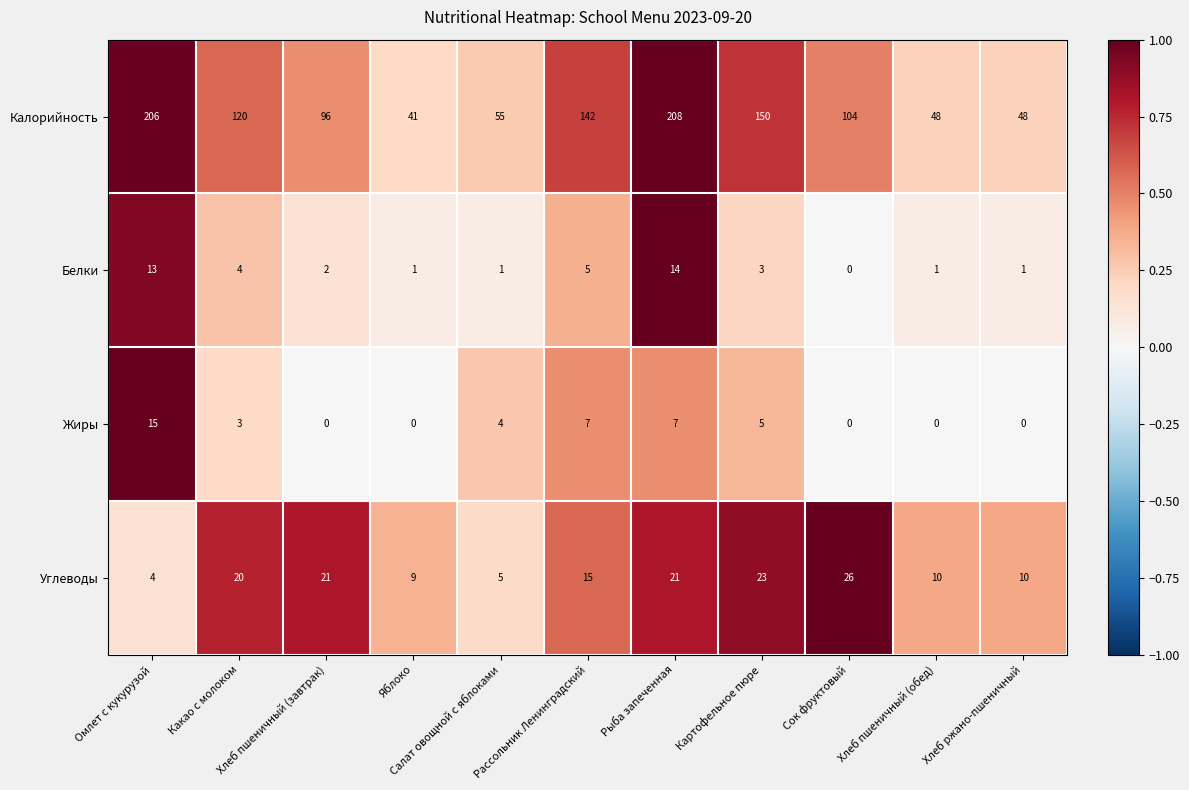

At how many categories does at least one series exceed 0?

11